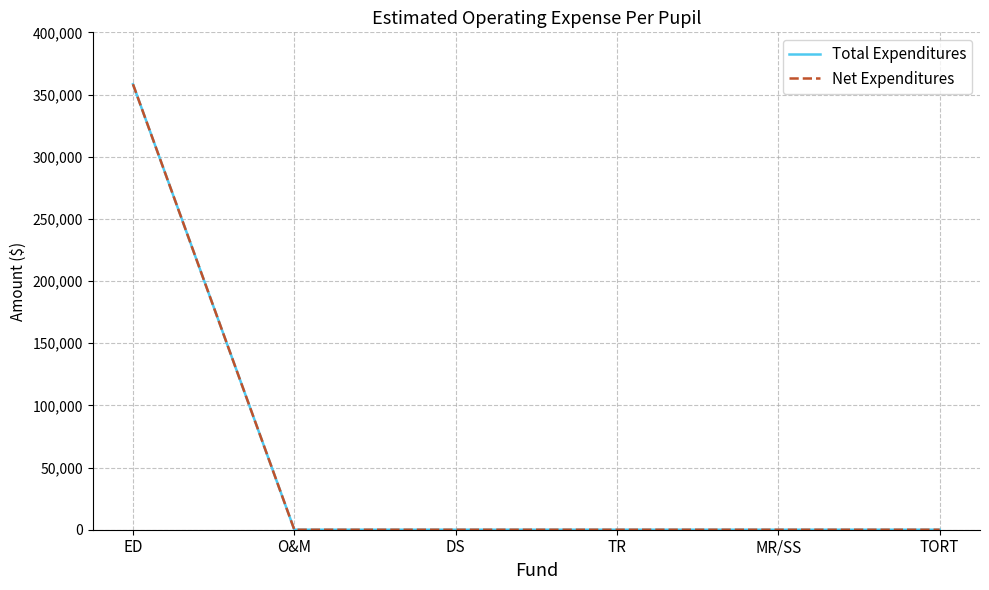

Is this an area chart (filled region under the line)?

No